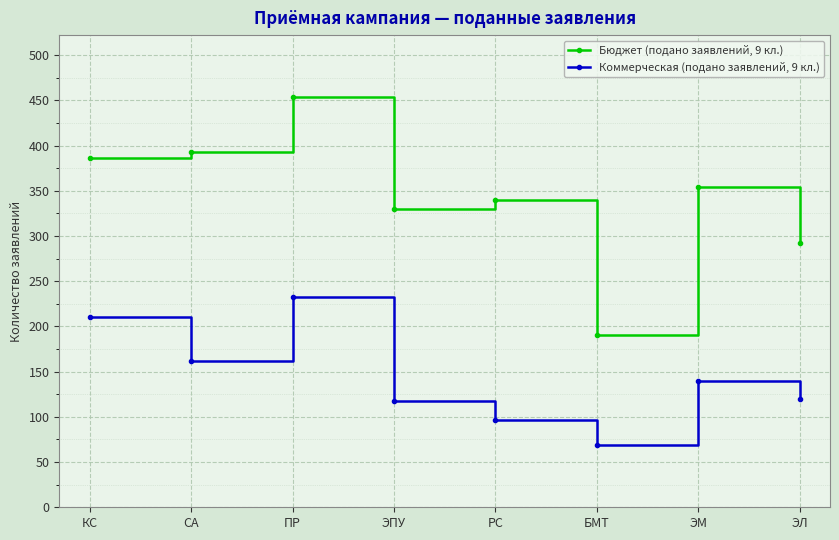

Rank the series by their maximum value, from highest to lowest.

Бюджет (подано заявлений, 9 кл.), Коммерческая (подано заявлений, 9 кл.)